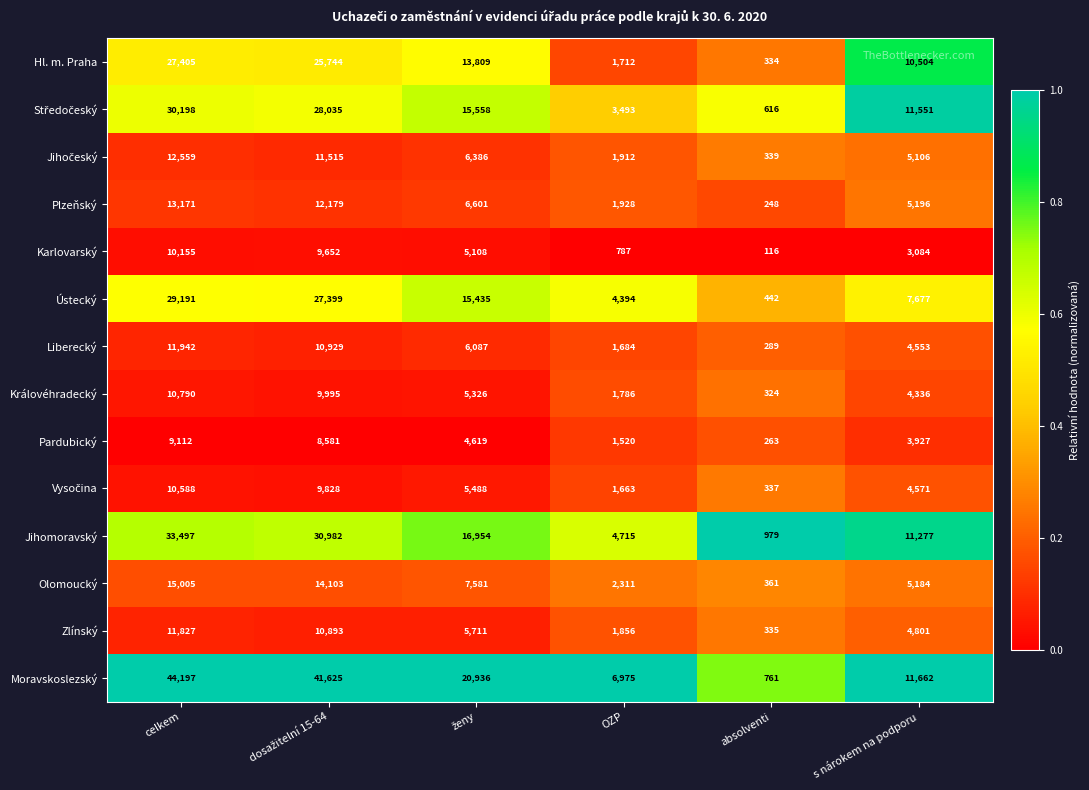

At which category is the sum across all series the highest?

celkem